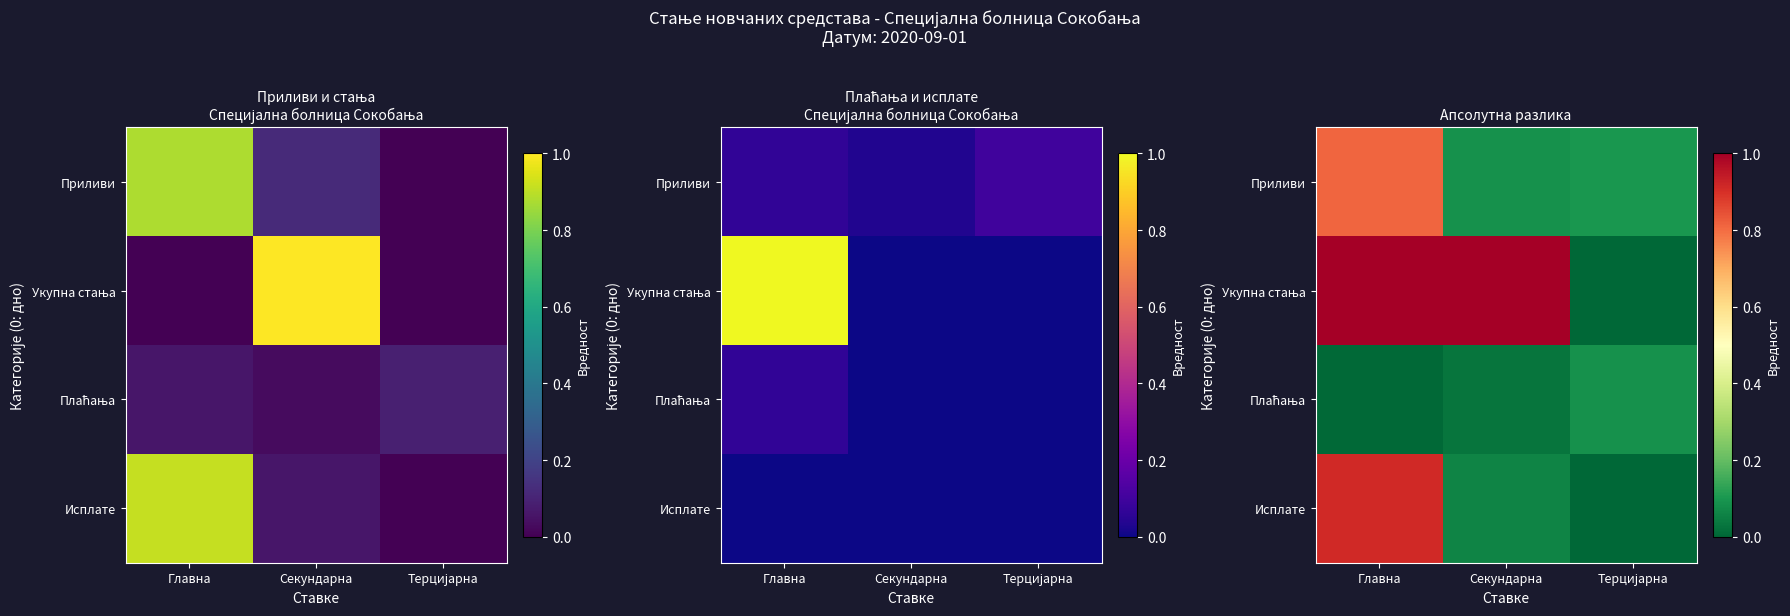

What is the average value of the Приливи series?

0.3